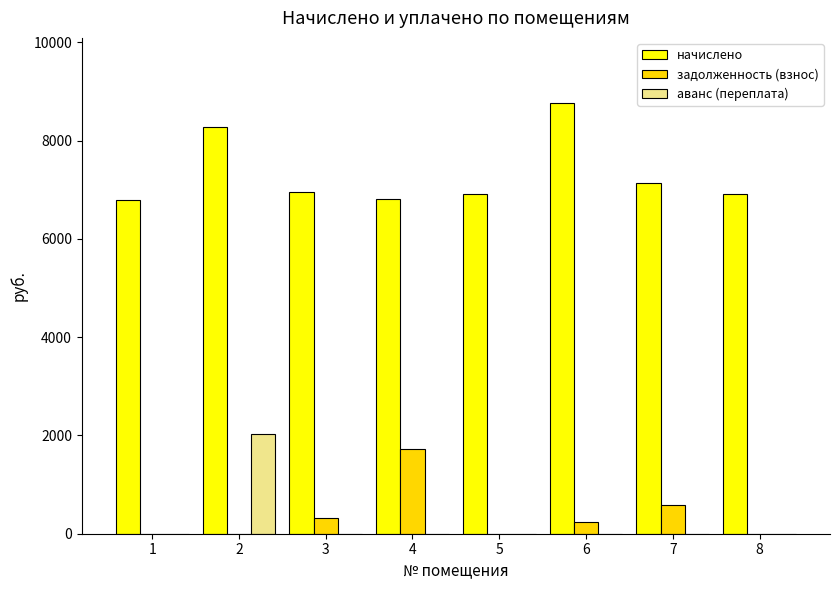

Is the value of задолженность (взнос) at 3 greater than the value of начислено at 1?

No